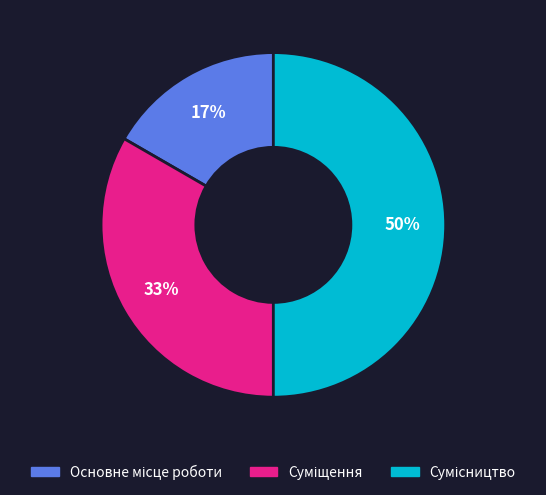

To the nearest percent, what is the difference between the largest and smallest slice percentages?

33%